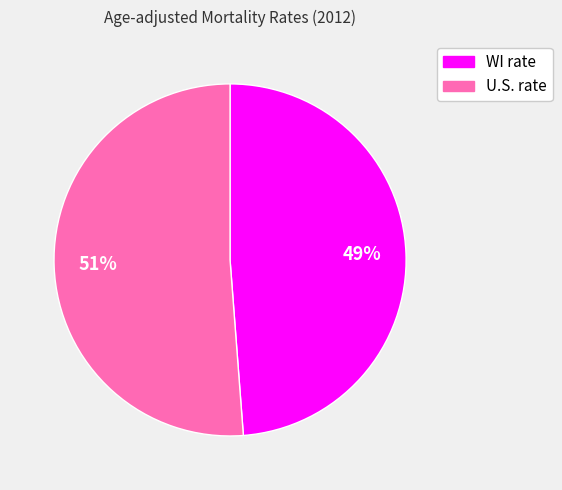

Do WI rate and U.S. rate together represent more than half of the pie?

Yes